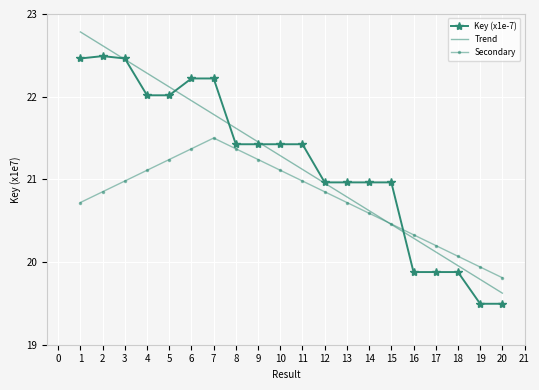

What is the maximum value for Secondary?

21.5